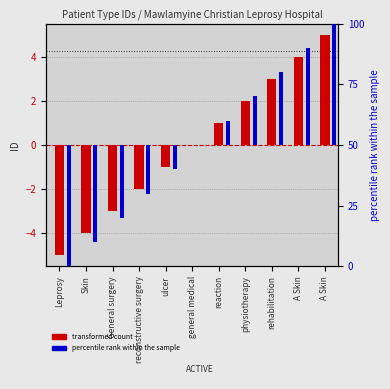

How many data points in transformed count are less than 0?

5